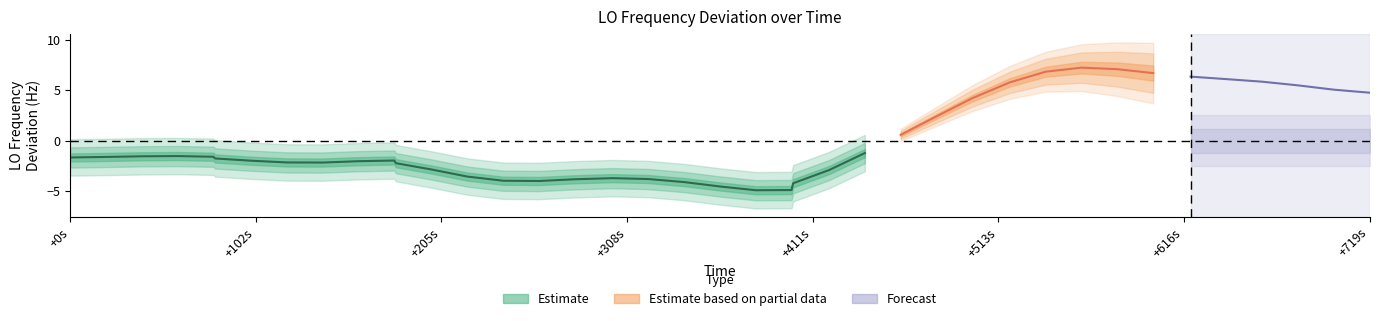

What is the average value?

-2.9